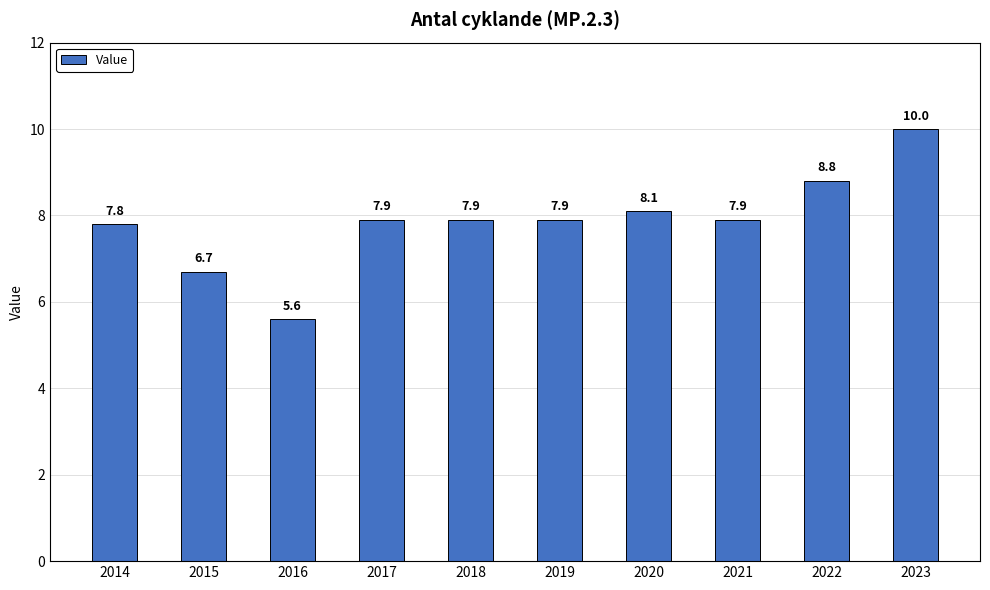

Where is the data nearest to the value 7?

2015